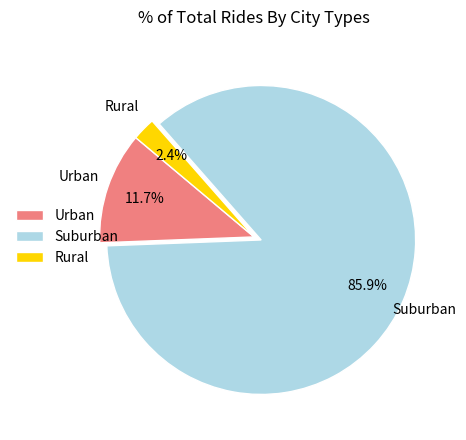

Between Suburban and Urban, which is larger?

Suburban